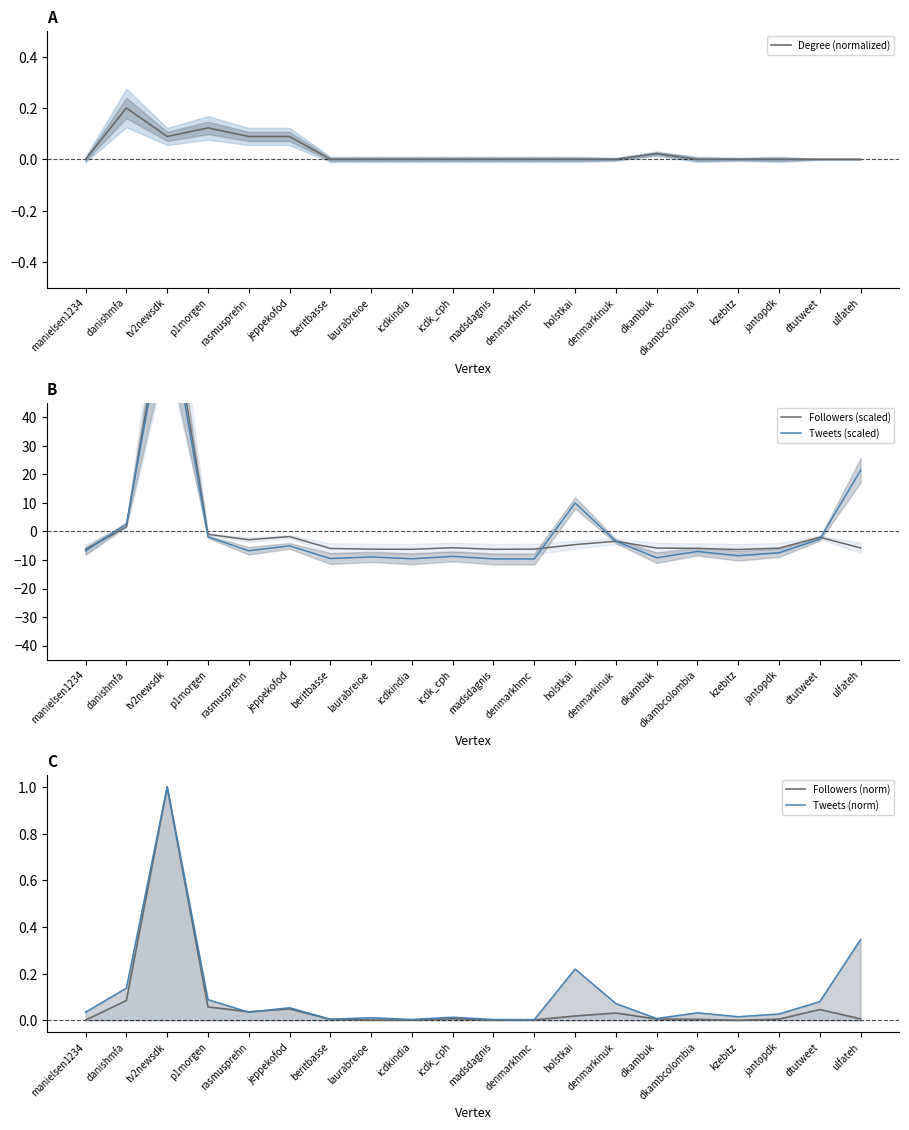

List the labels in order of Degree (normalized) value, largest first.

danishmfa, p1morgen, tv2newsdk, rasmusprehn, jeppekofod, dkambuk, manielsen1234, beritbasse, laurabreioe, icdkindia, icdk_cph, madsdagnis, denmarkhmc, holstkai, denmarkinuk, dkambcolombia, kzebitz, jantopdk, dtutweet, ulfateh